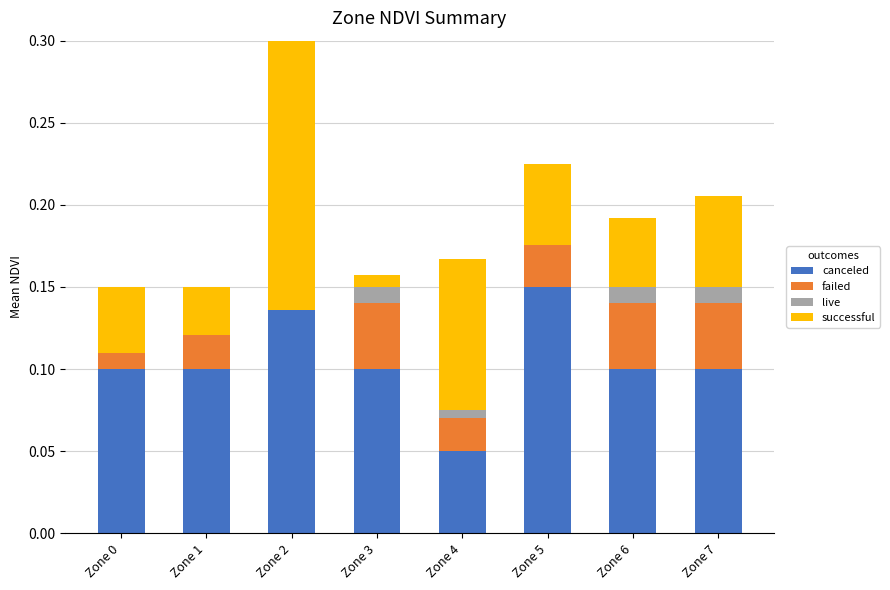

At how many categories does at least one series exceed 0?

8